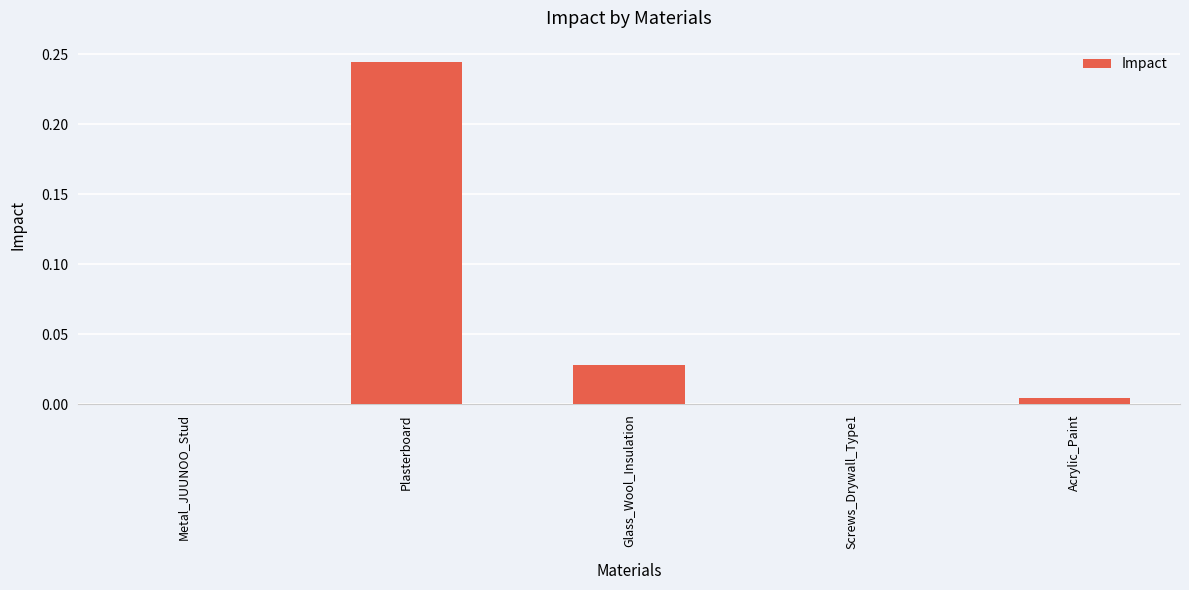

What is the sum of all values?

0.3